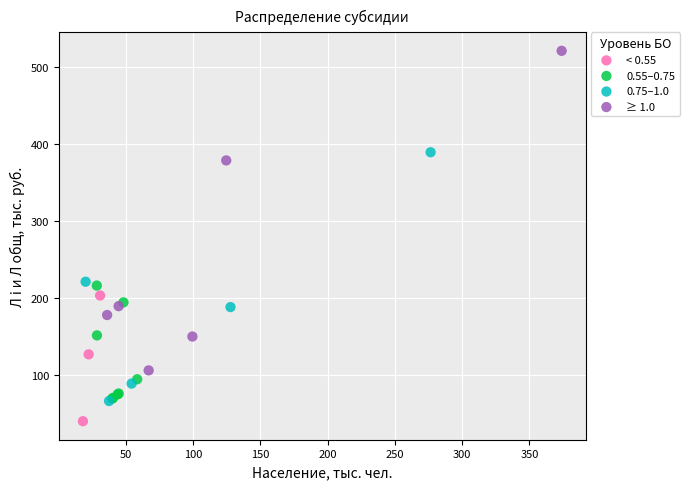

Which series has the widest spread of Y values?

≥ 1.0